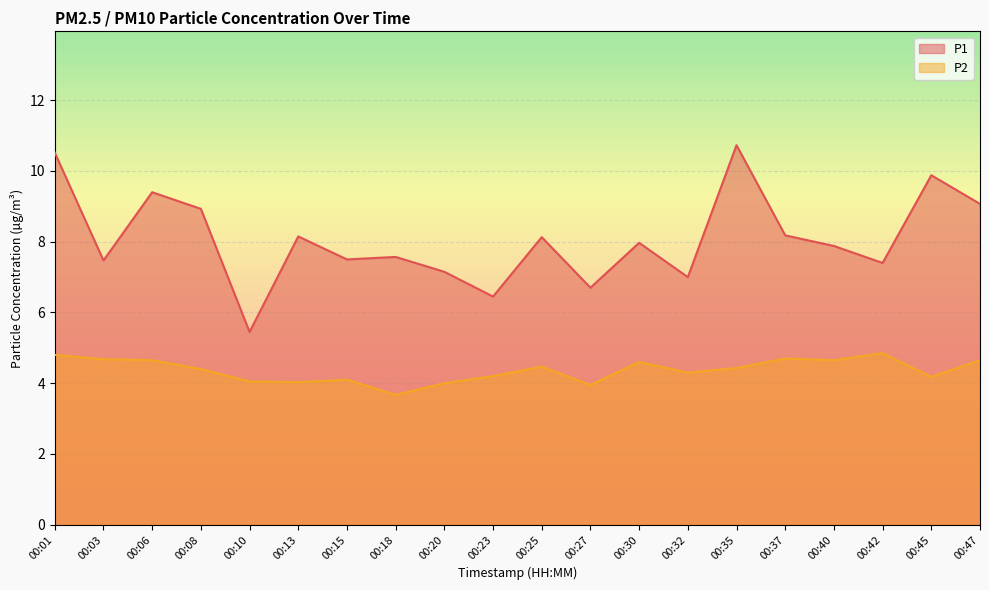

True or false: P2 has a value of 2.7 at 00:32.

False